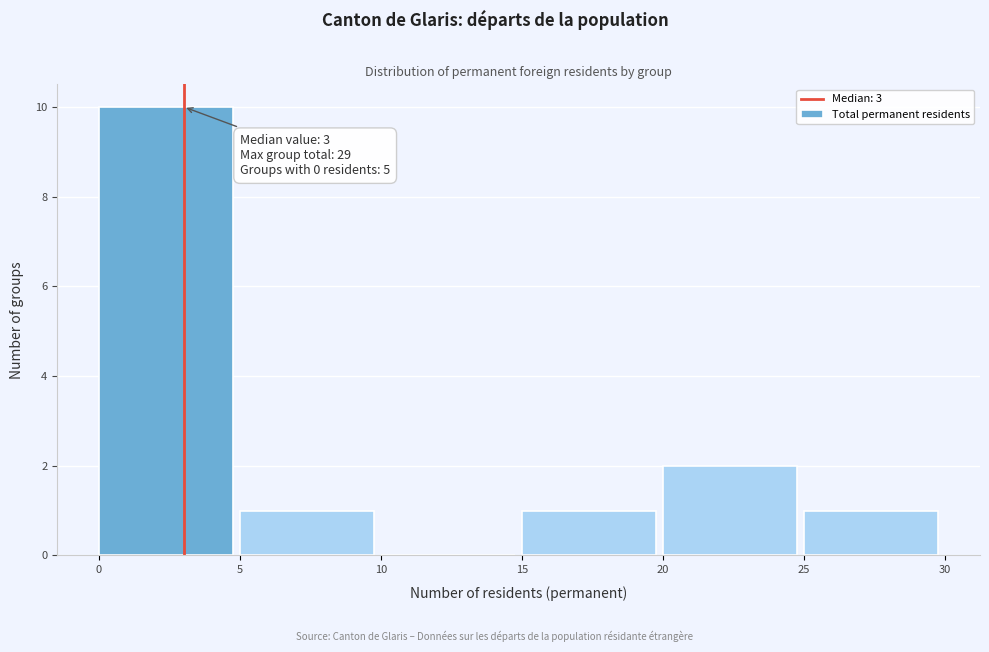

Over which range of the x-axis is the bar tallest?

0 to 5